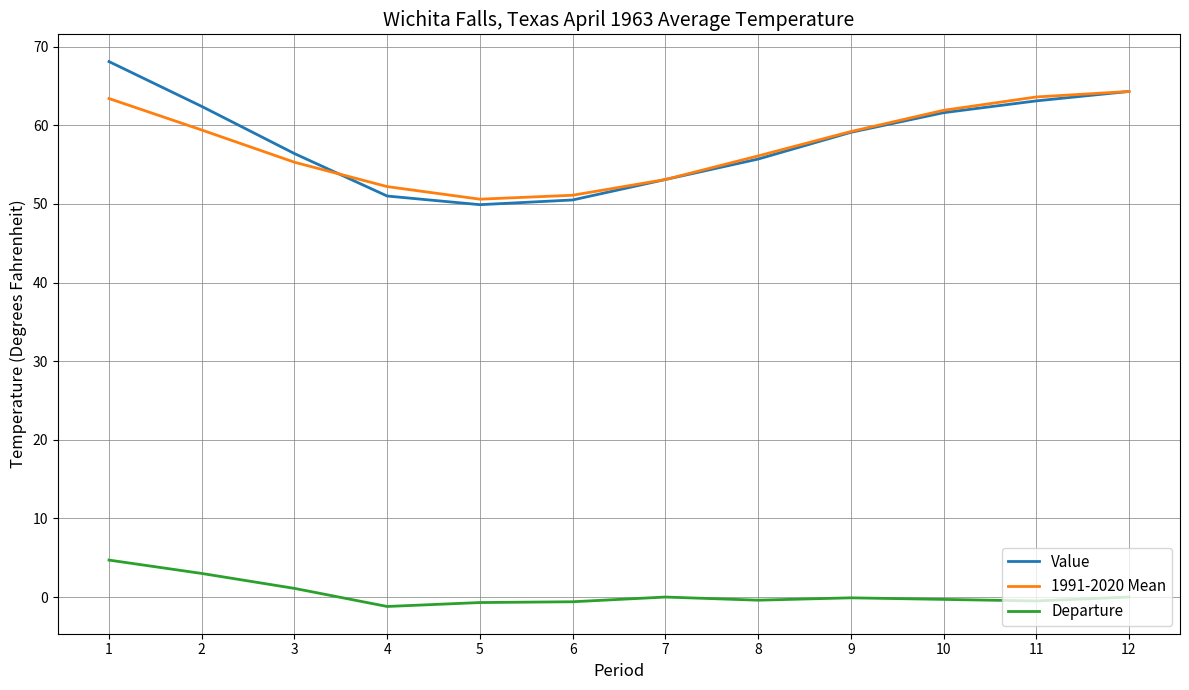

At 1, list the series in order from largest to smallest.

Value, 1991-2020 Mean, Departure